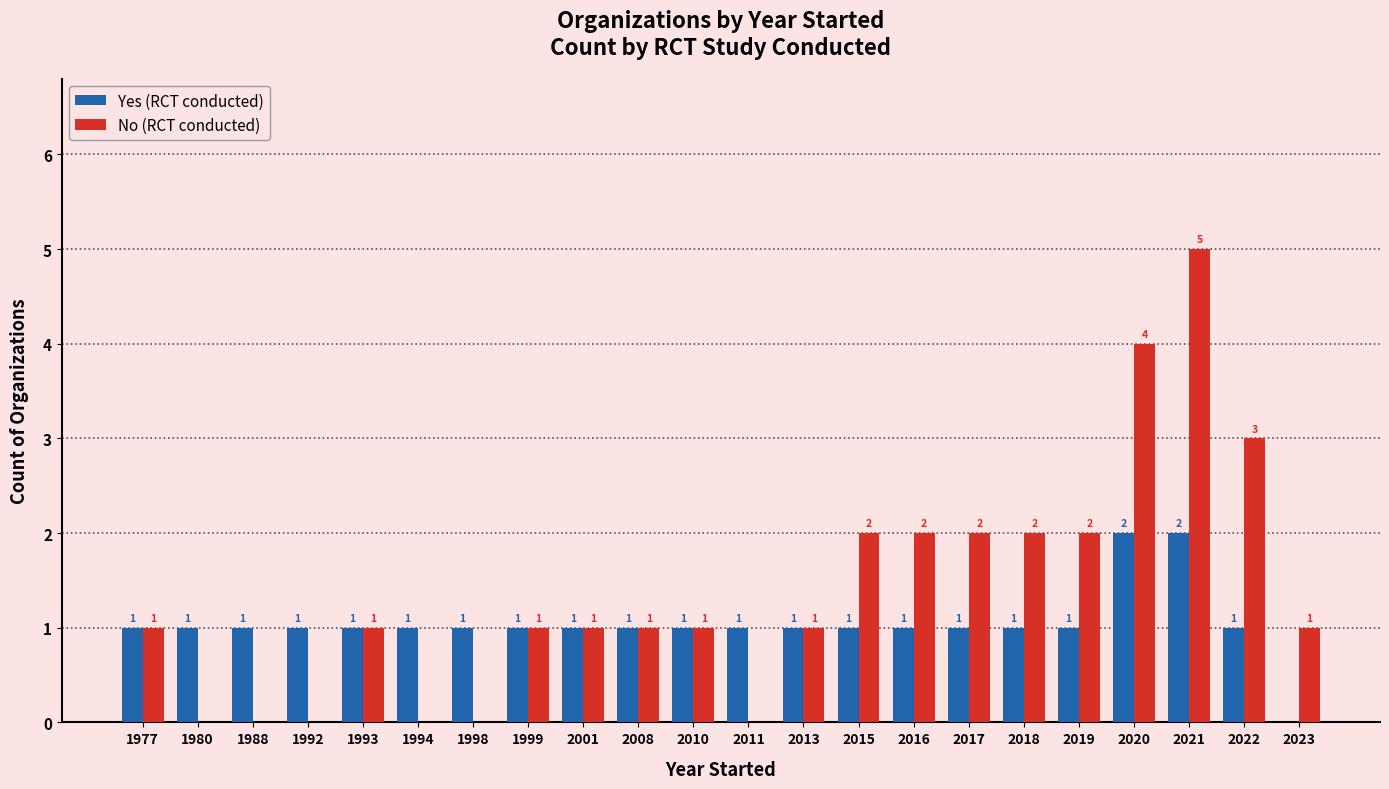

What is the greatest value displayed?

5